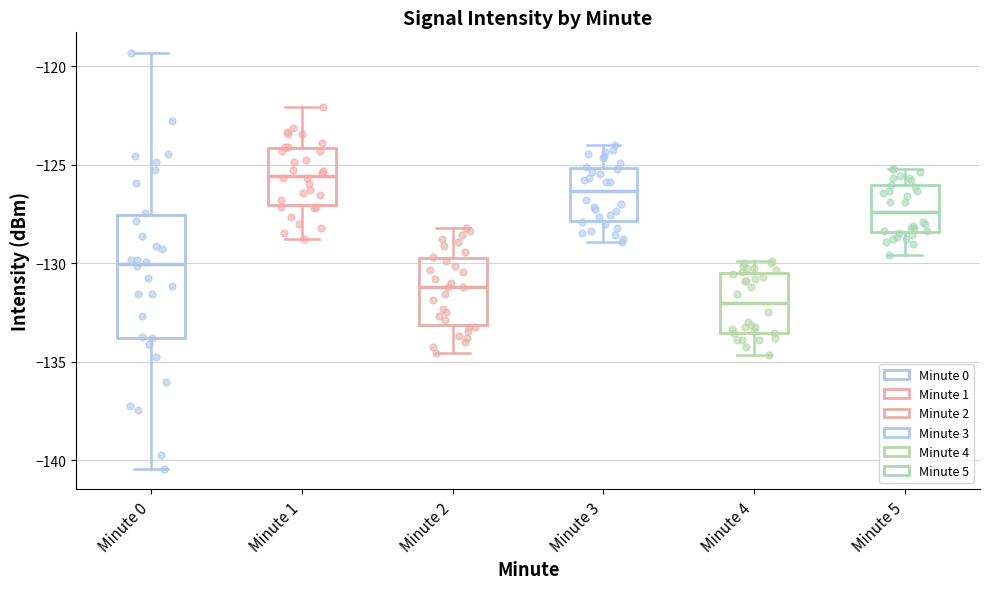

Reading left to right, read every box against the y-axis: the position of its median line, the range the box covers, and the ends of its whiskers. The values are not printed on the chart, so give them approximately, as read against the axis.

Minute 0: median -130.0, box -134.0 to -127.5, whiskers -140.5 to -119.5
Minute 1: median -125.5, box -127.0 to -124.0, whiskers -129.0 to -122.0
Minute 2: median -131.0, box -133.0 to -129.5, whiskers -134.5 to -128.0
Minute 3: median -126.5, box -128.0 to -125.0, whiskers -129.0 to -124.0
Minute 4: median -132.0, box -133.5 to -130.5, whiskers -134.5 to -130.0
Minute 5: median -127.5, box -128.5 to -126.0, whiskers -129.5 to -125.0